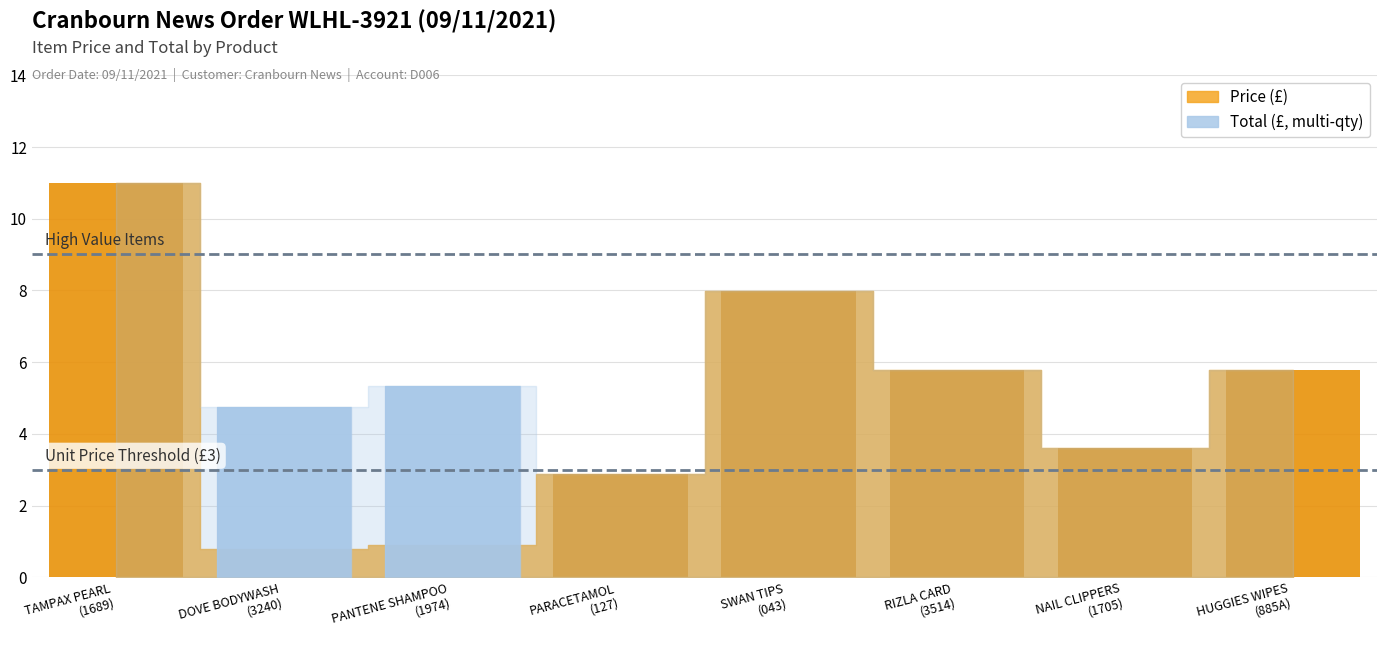

How many data points does each series have?

8